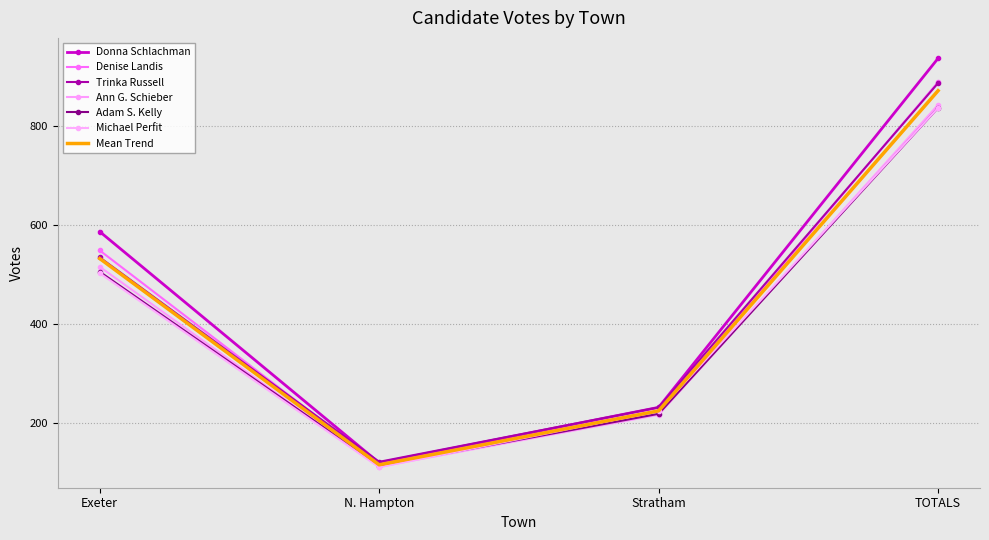

Count the Donna Schlachman values in the range 231 to 936.

3